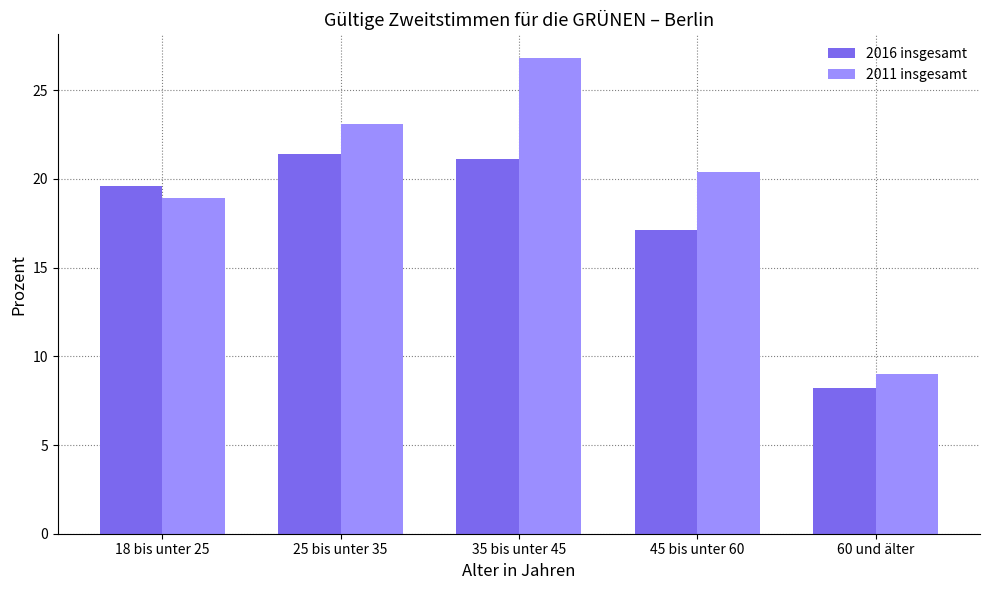

Where does the 2016 insgesamt series first go above 19?

18 bis unter 25